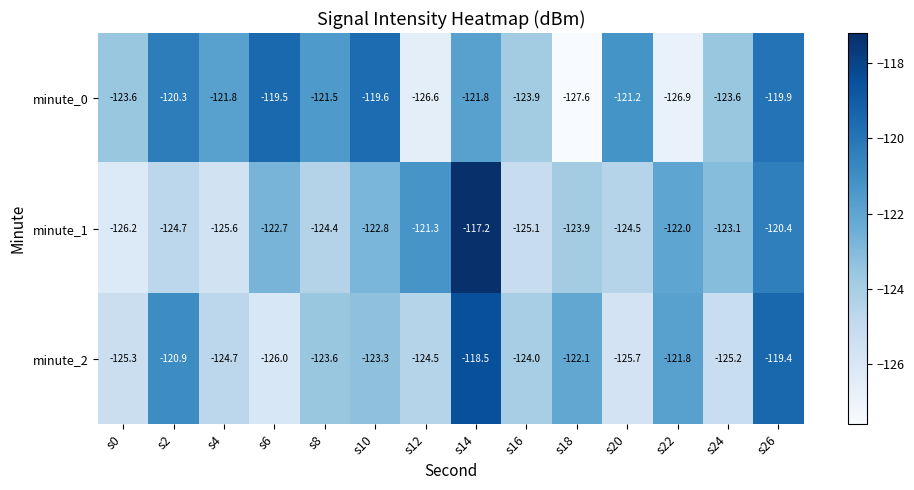

Rank the series by their maximum value, from lowest to highest.

minute_0, minute_2, minute_1